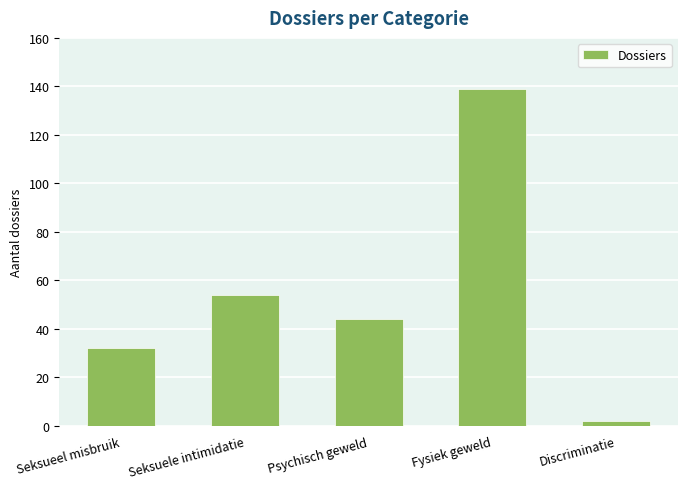

What value does the data have at Seksueel misbruik?

32